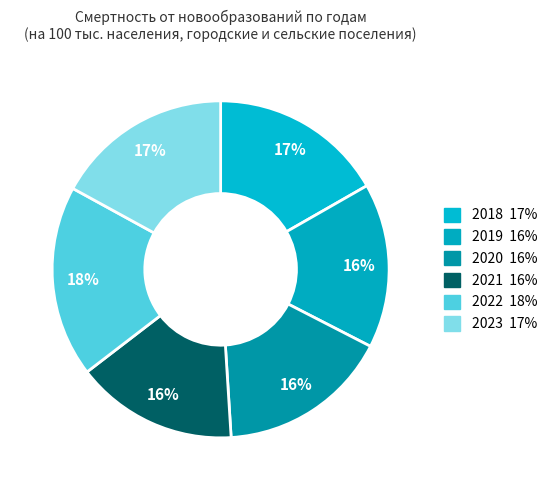

To the nearest percent, what percentage of the pie is 2019?

16%